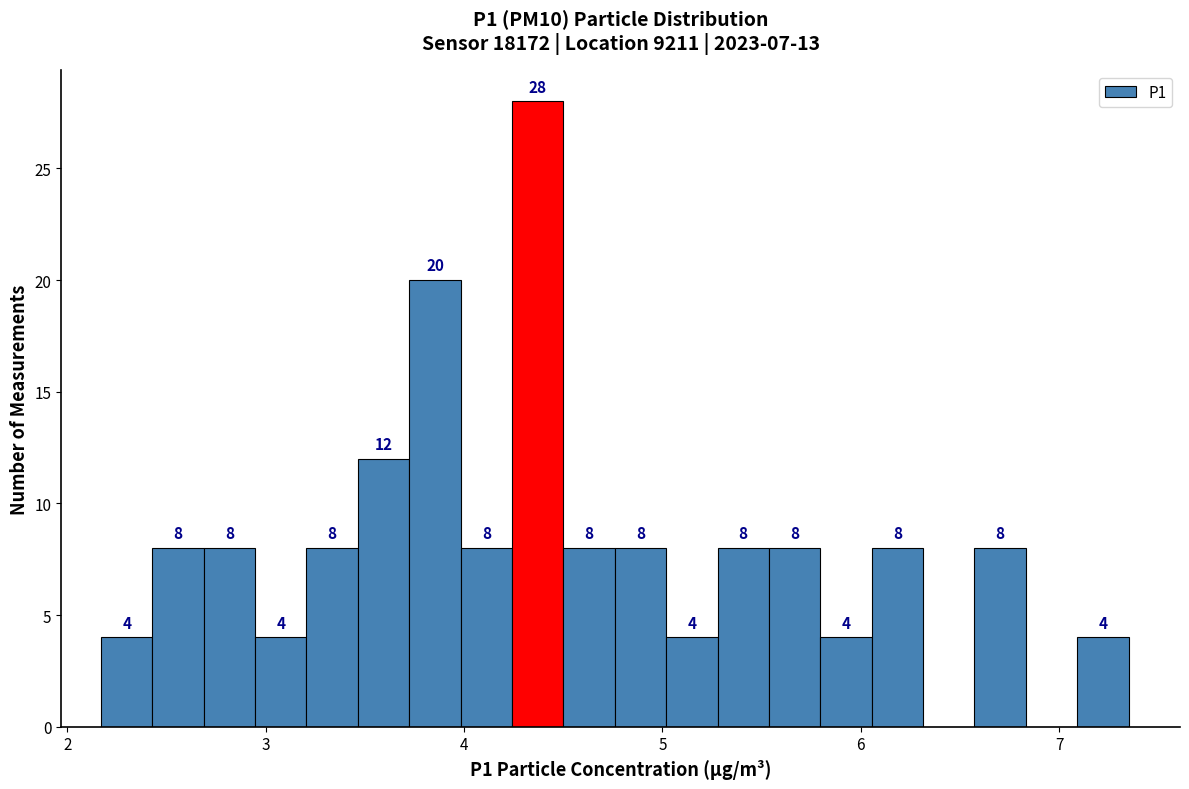

Around what value on the x-axis is the tallest bar? Give the approximate position of its centre, as read against the axis.

4.4